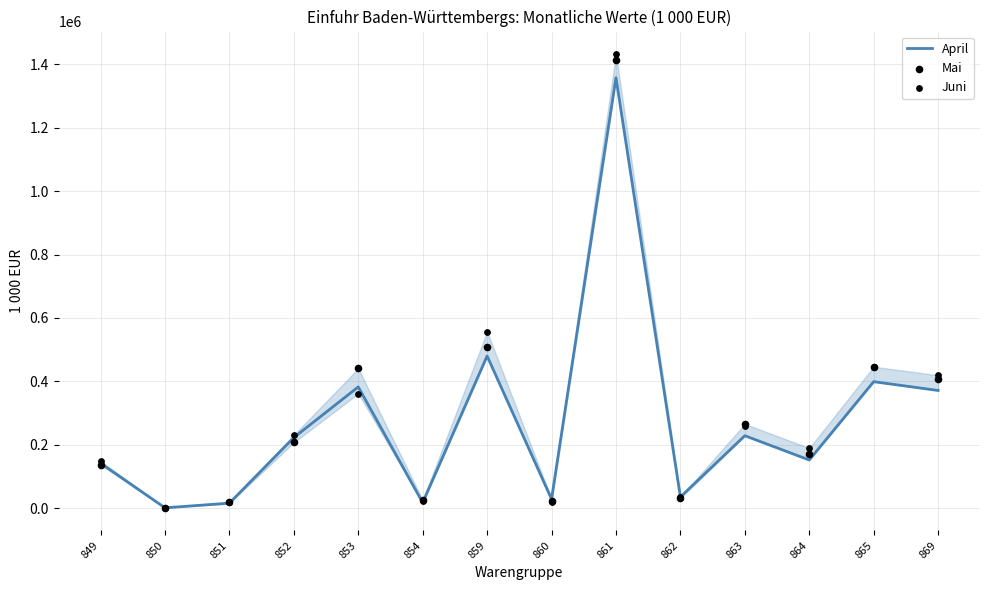

What are all the series names shown in the legend?

April, Mai, Juni